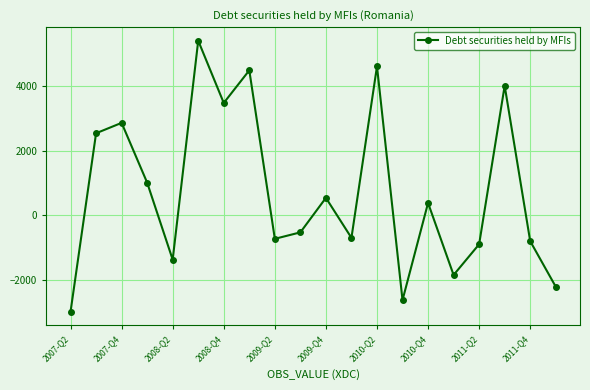

What is the value of the 5th point from the left?

-1366.1